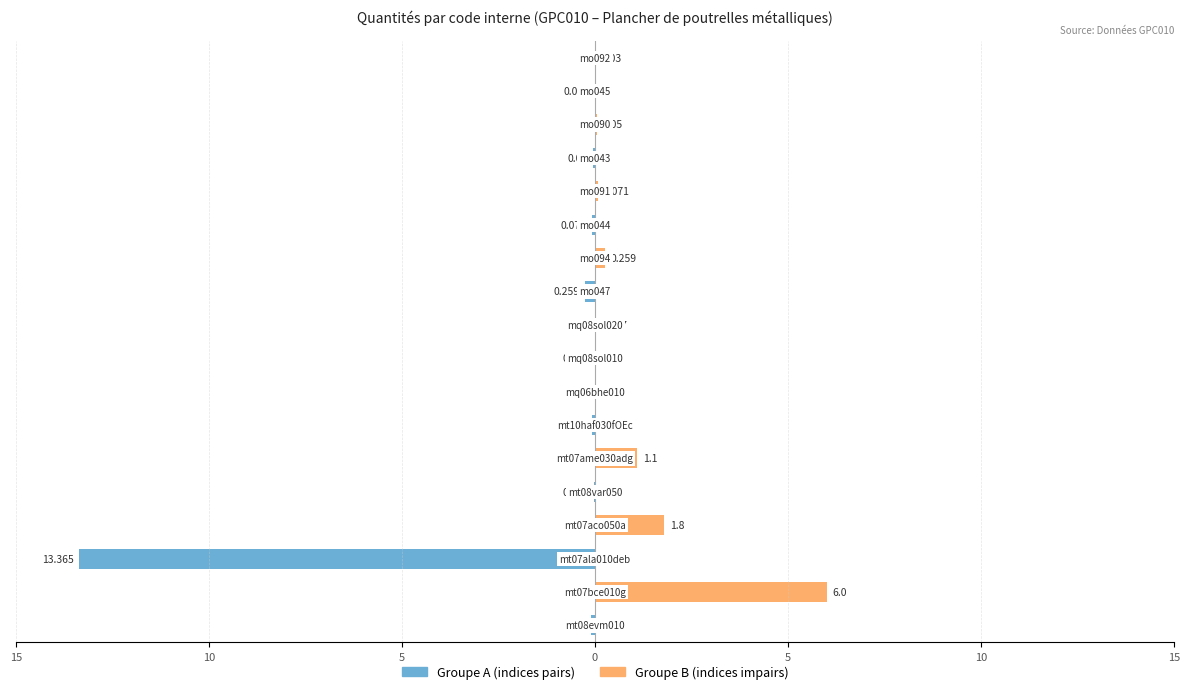

Is it true that Groupe A (indices pairs) equals -0.1 at 14?

True